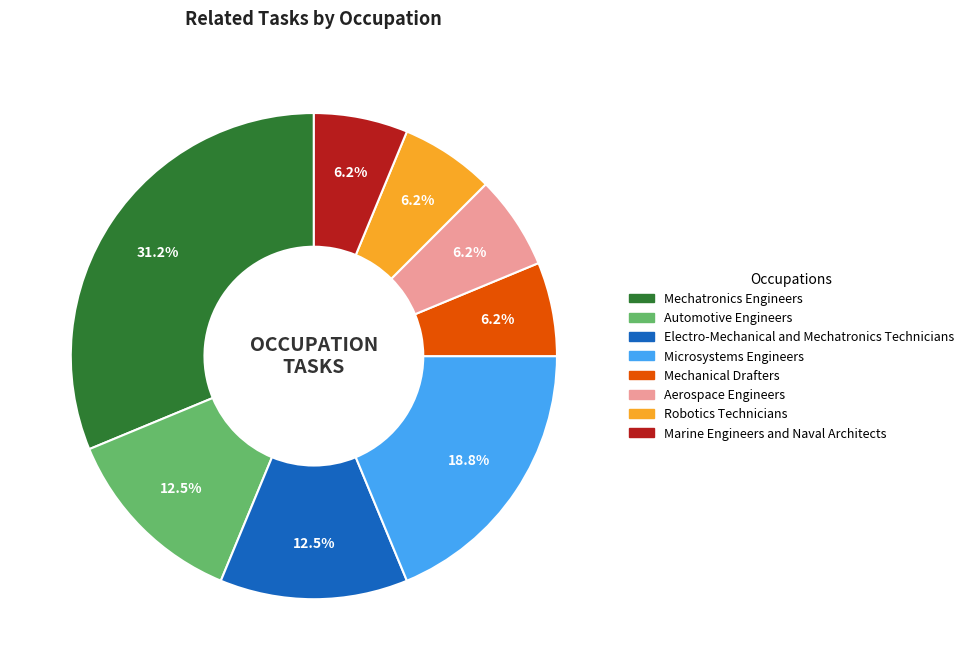

Does any single category account for the majority?

No